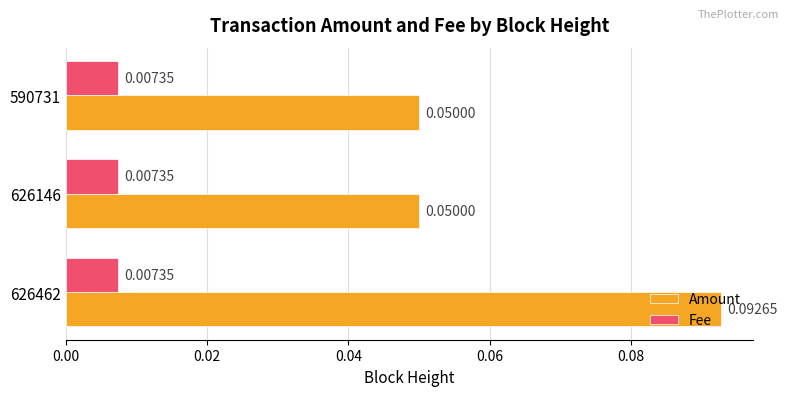

Which series has the largest total across all categories?

Amount